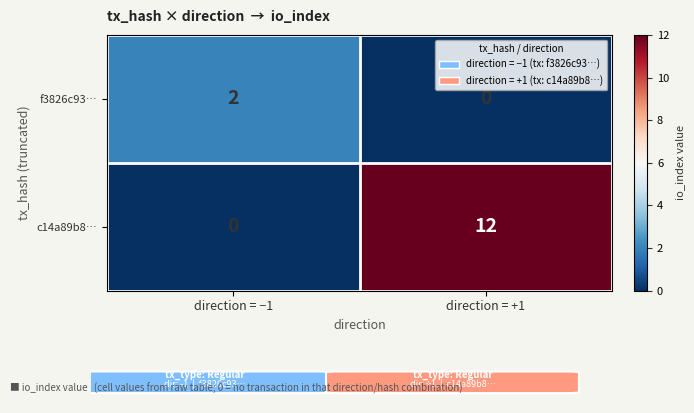

Which category has the highest value across all series?

direction = +1